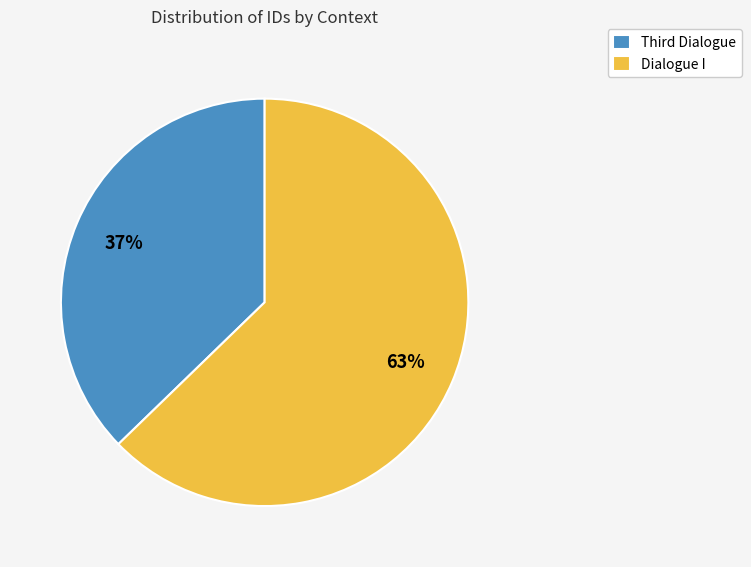

To the nearest percent, what is the average slice percentage?

50%